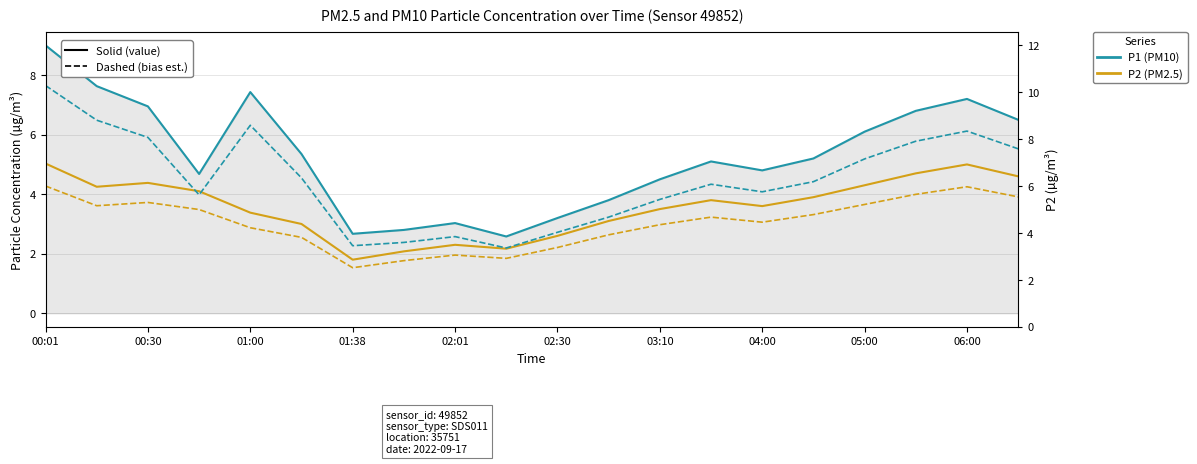

At which label does P2 (PM2.5) reach its peak?

00:01